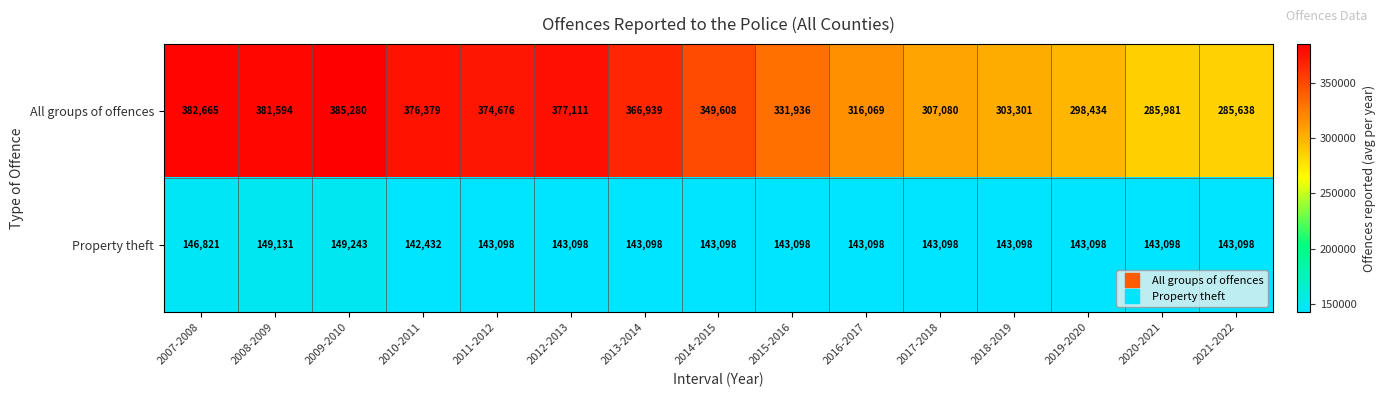

How many data points does each series have?

15